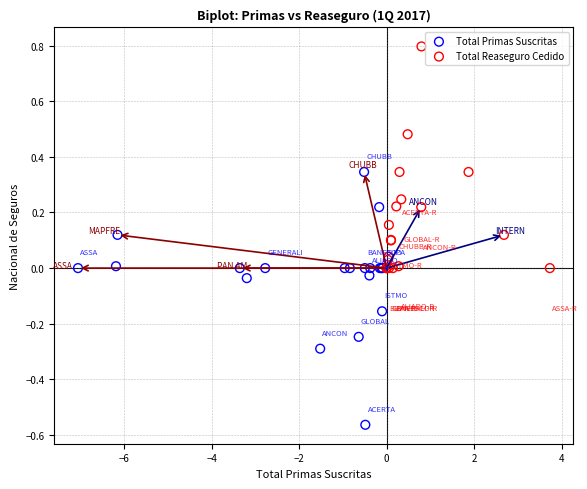

Which series contains the lowest Y value?

Total Primas Suscritas